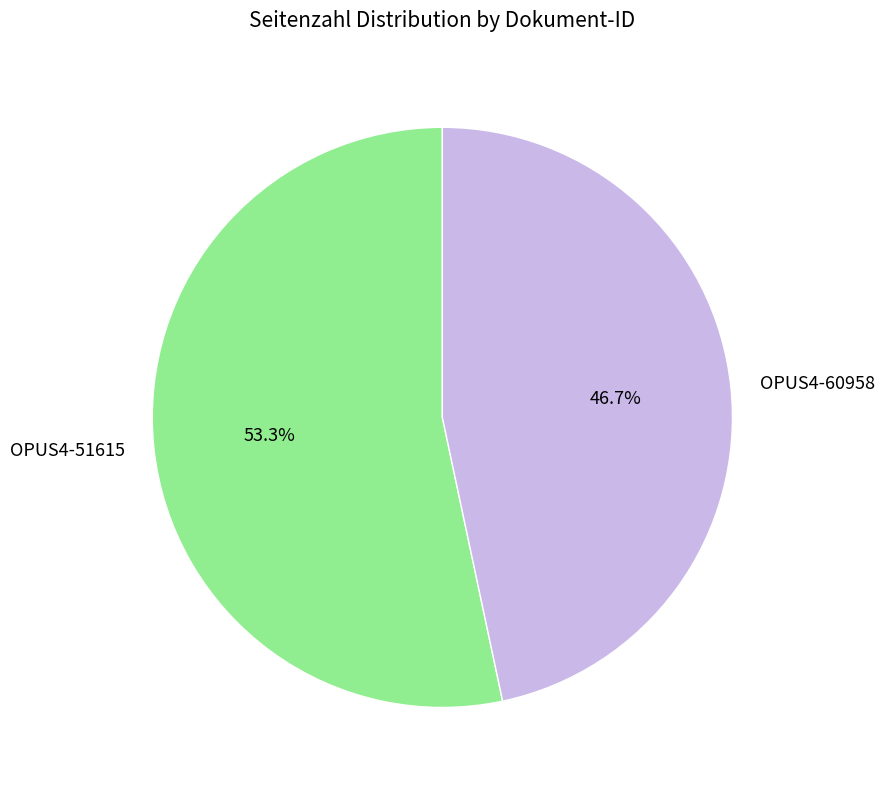

To the nearest percent, what is the difference between the largest and smallest slice percentages?

7%